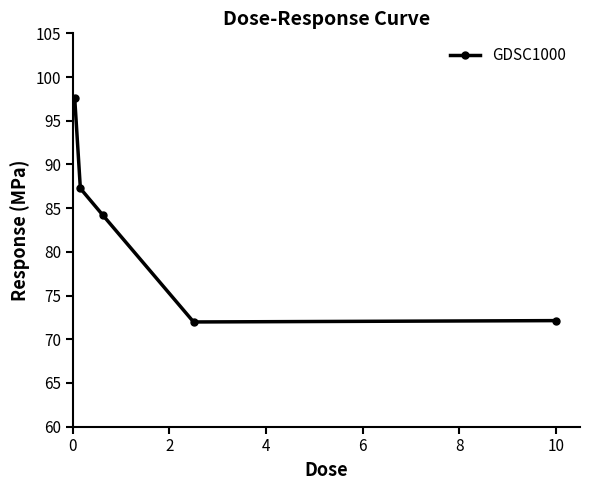

What is the maximum value shown in the chart?

97.6